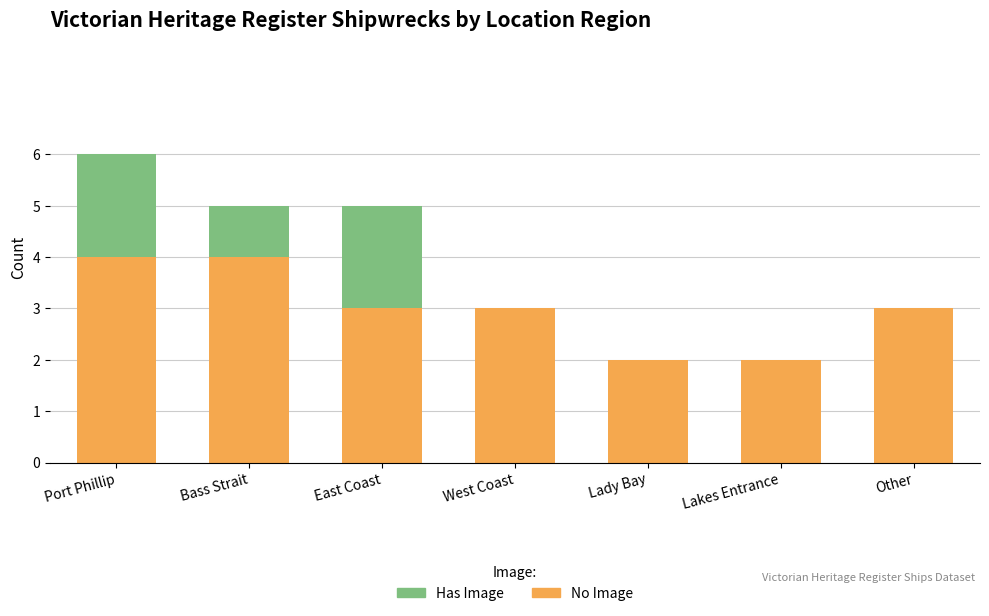

Reading right to left, list the values for the No Image series.

Other=3	Lakes Entrance=2	Lady Bay=2	West Coast=3	East Coast=3	Bass Strait=4	Port Phillip=4